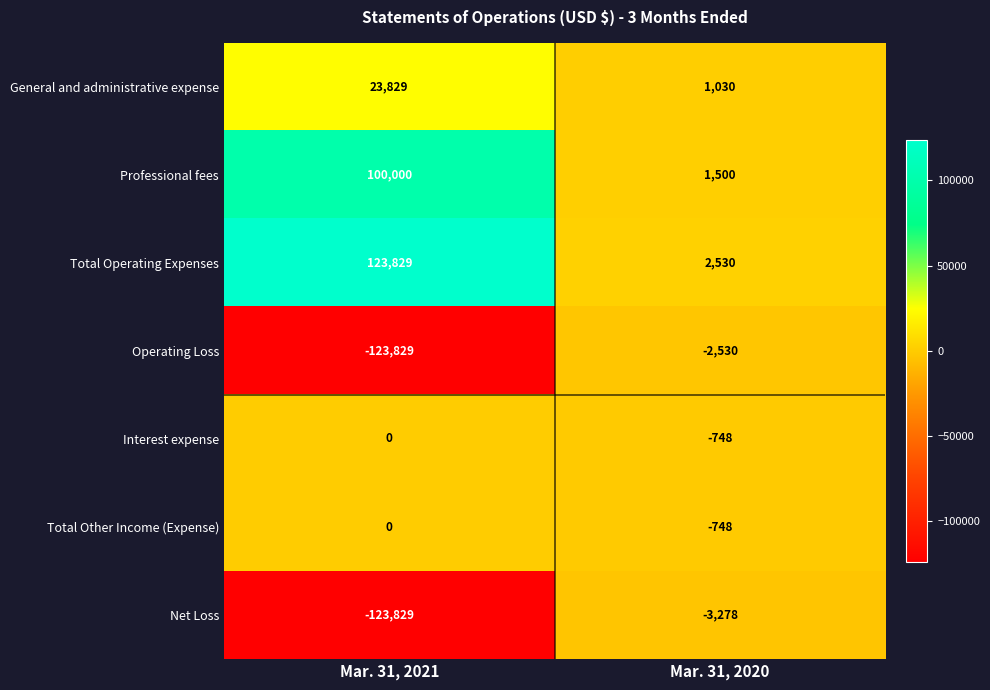

At which label is General and administrative expense closest to 12429?

Mar. 31, 2020